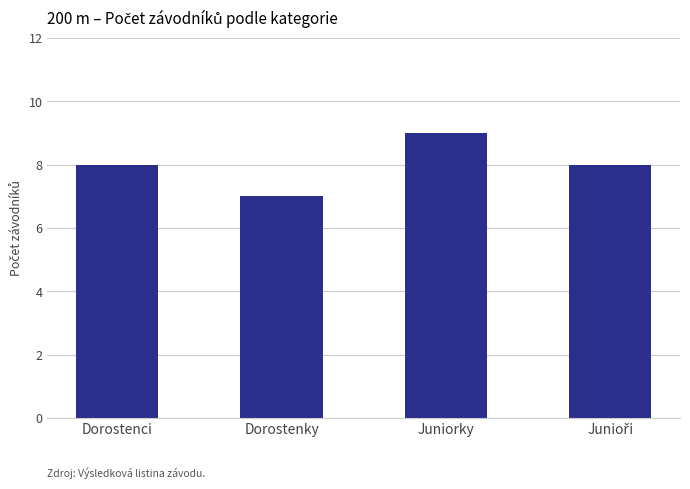

What is the average value?

8